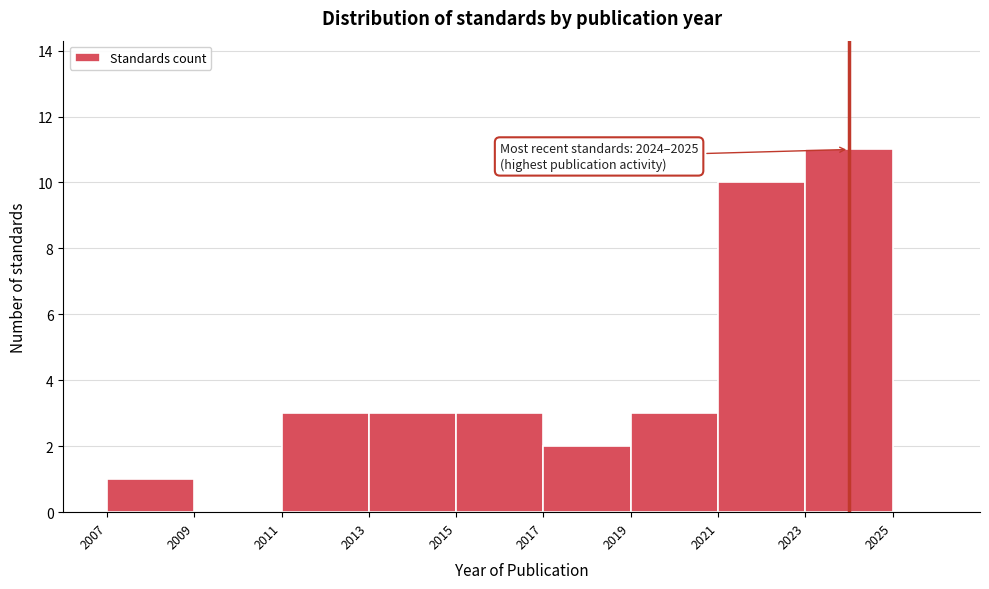

Over which range of the x-axis is the bar tallest?

2023 to 2025